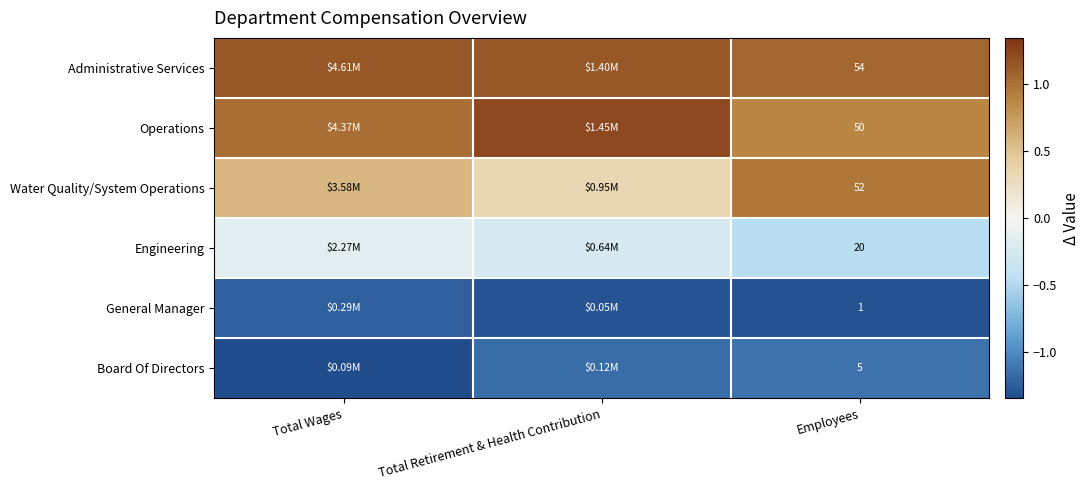

Which has a higher value, Employees or Total Retirement & Health Contribution?

Total Retirement & Health Contribution